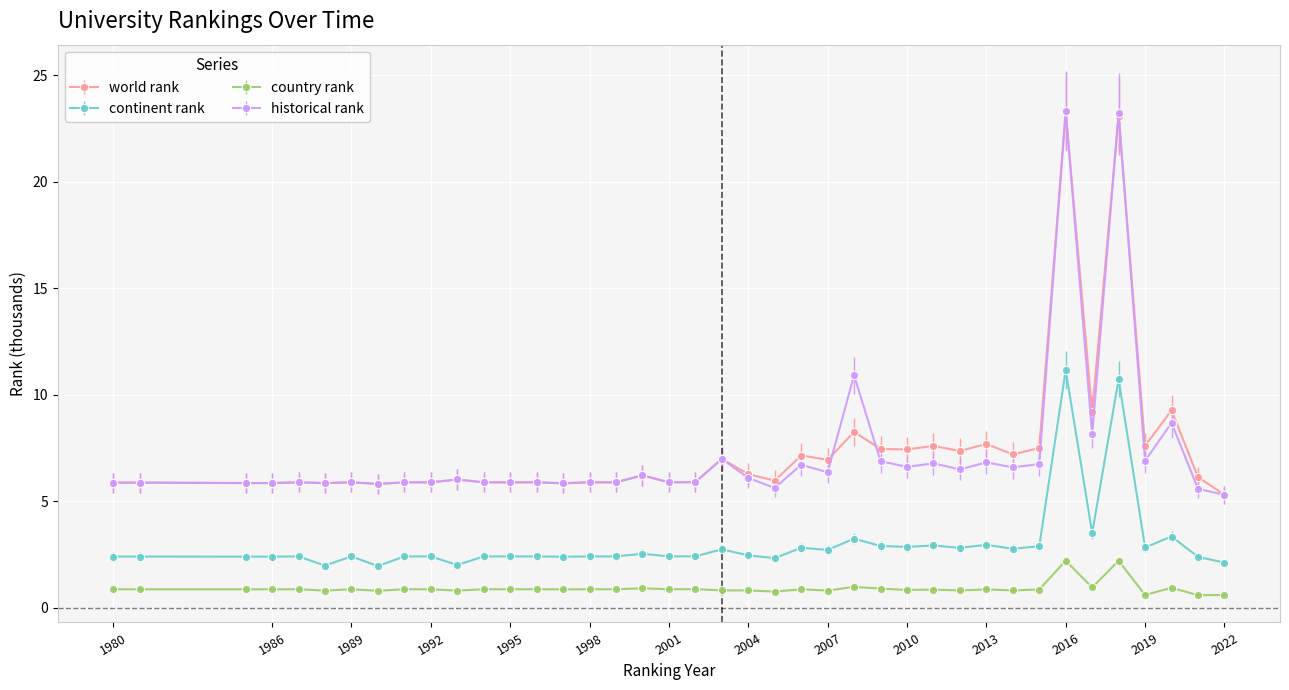

How many categories are shown in the chart?

40